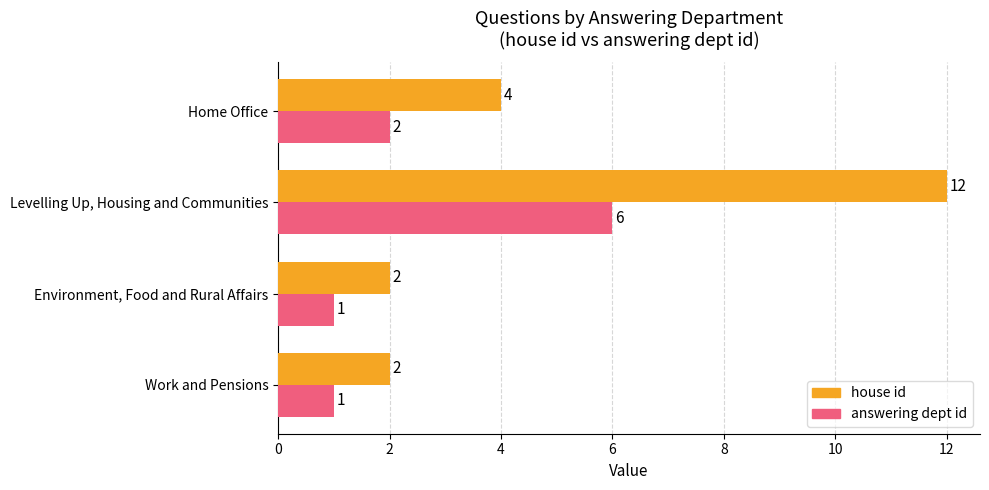

Which series has the largest total across all categories?

house id